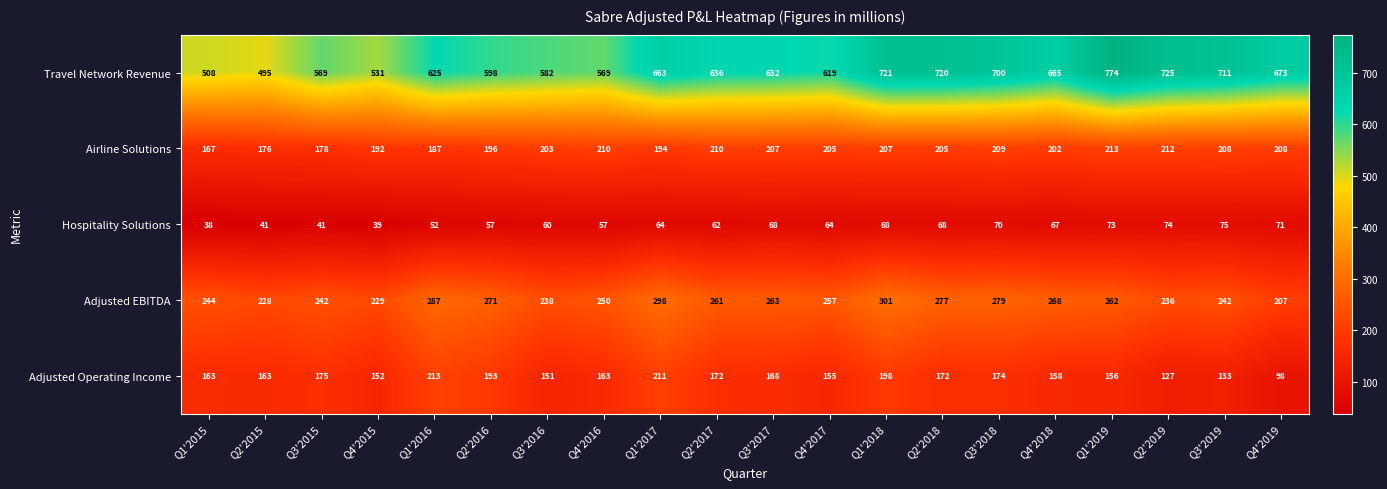

At which category is the sum across all series the highest?

Q1'2018